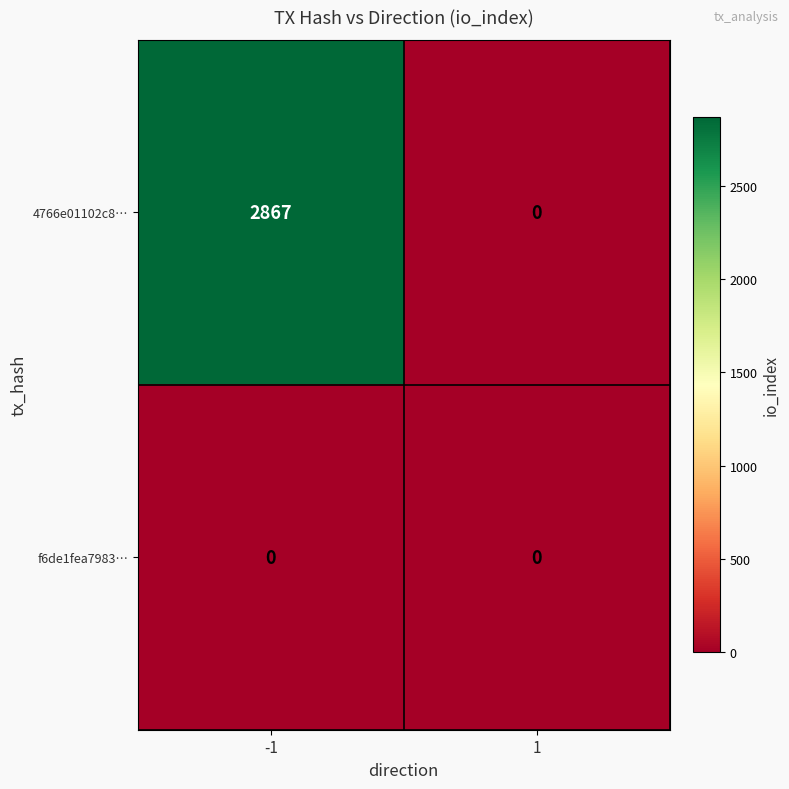

Rank the series by their average value, from highest to lowest.

4766e01102c8…, f6de1fea7983…